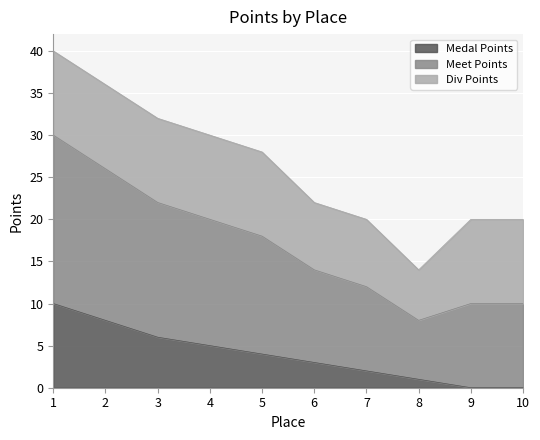

Which series changed the most between 2 and 5?

Meet Points